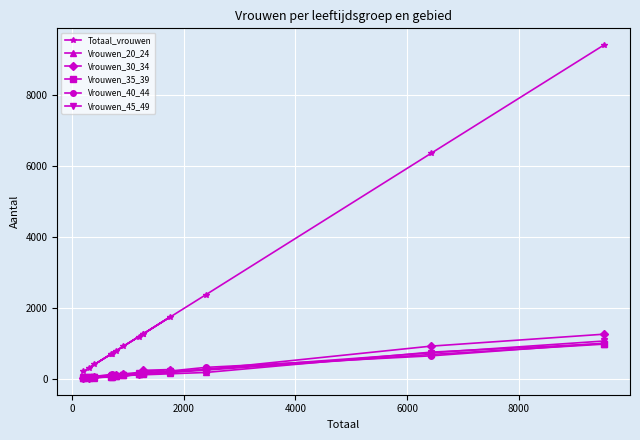

Which series has the largest total across all categories?

Totaal_vrouwen